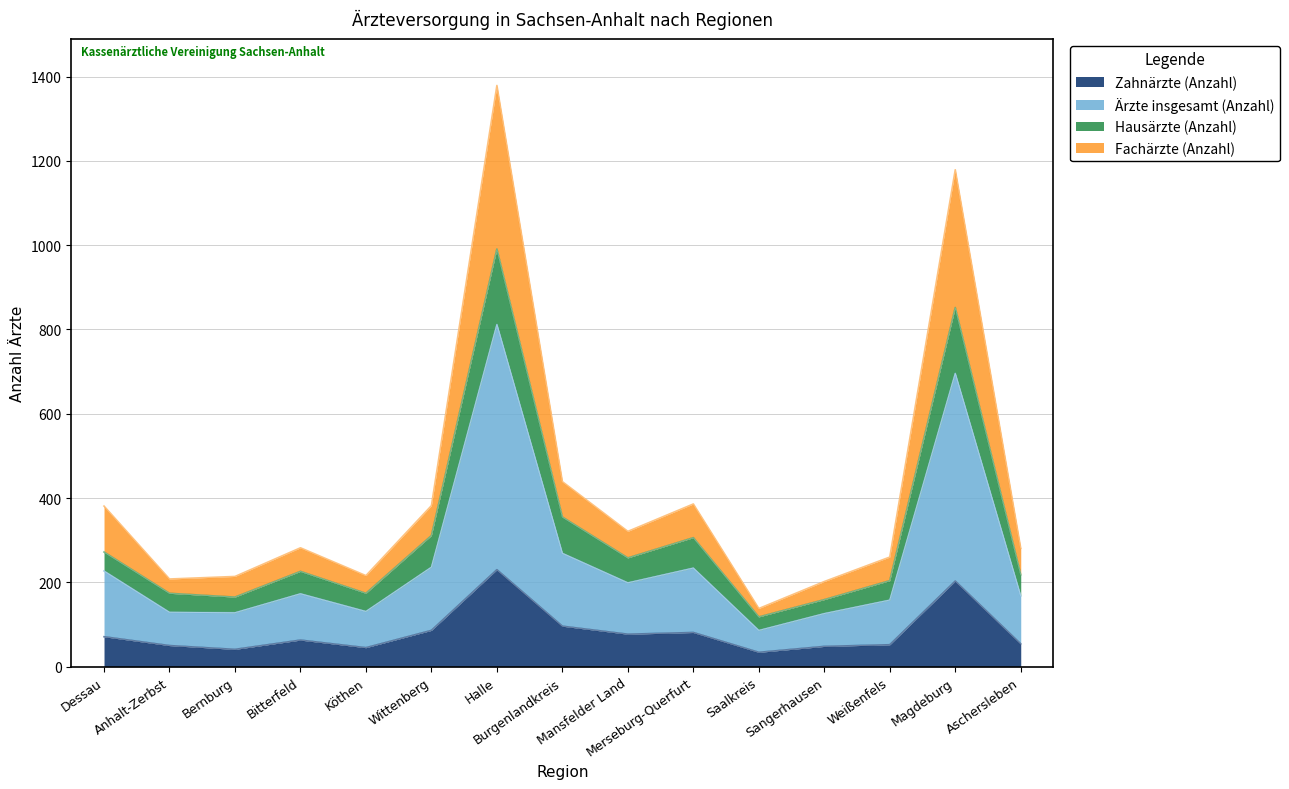

What is the total value across all series at Köthen?

216